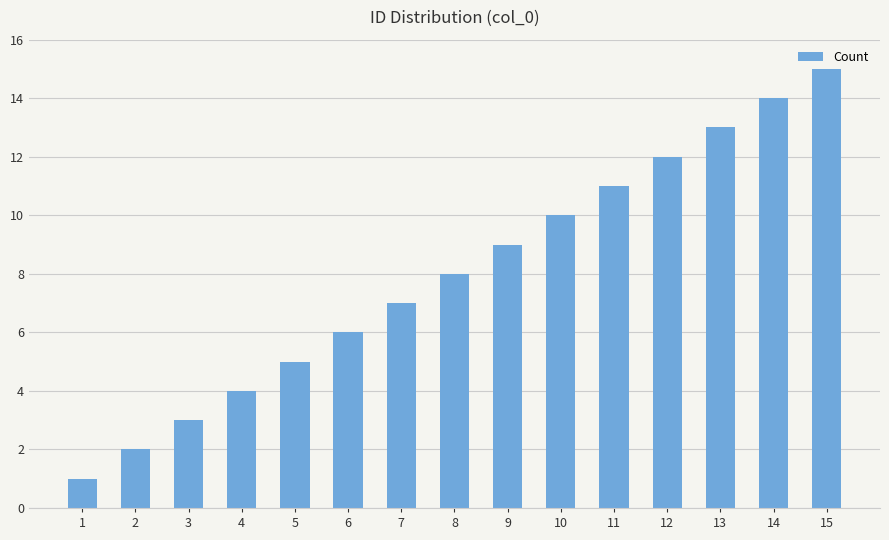

The chart shows a value of 7 at 5. True or false?

False